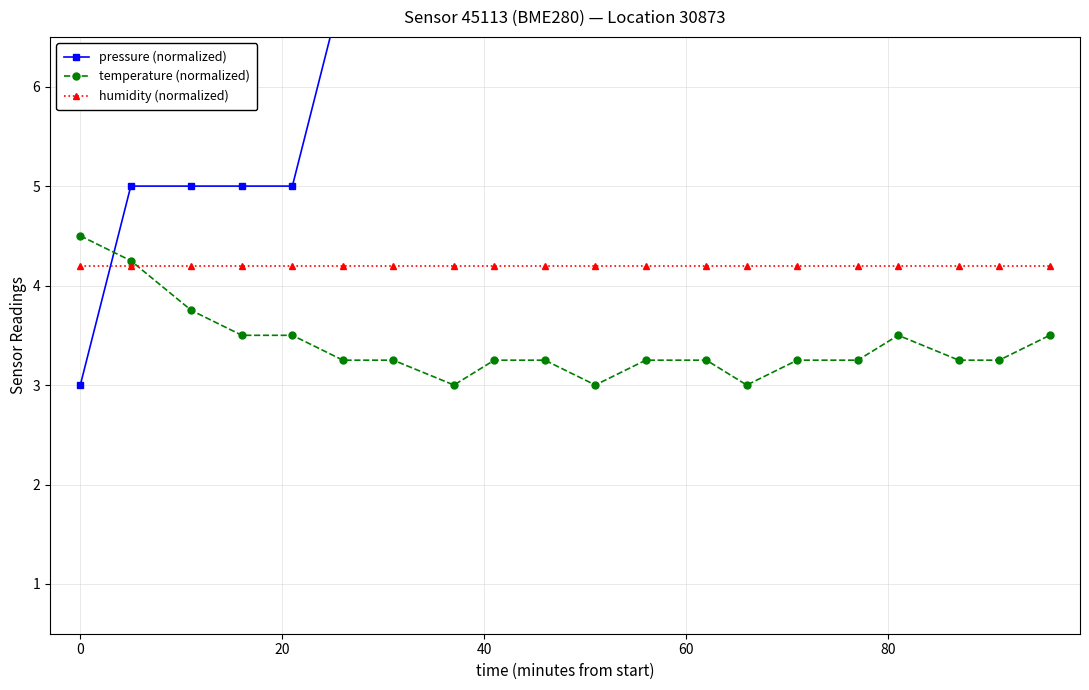

How many distinct data groups are displayed?

3